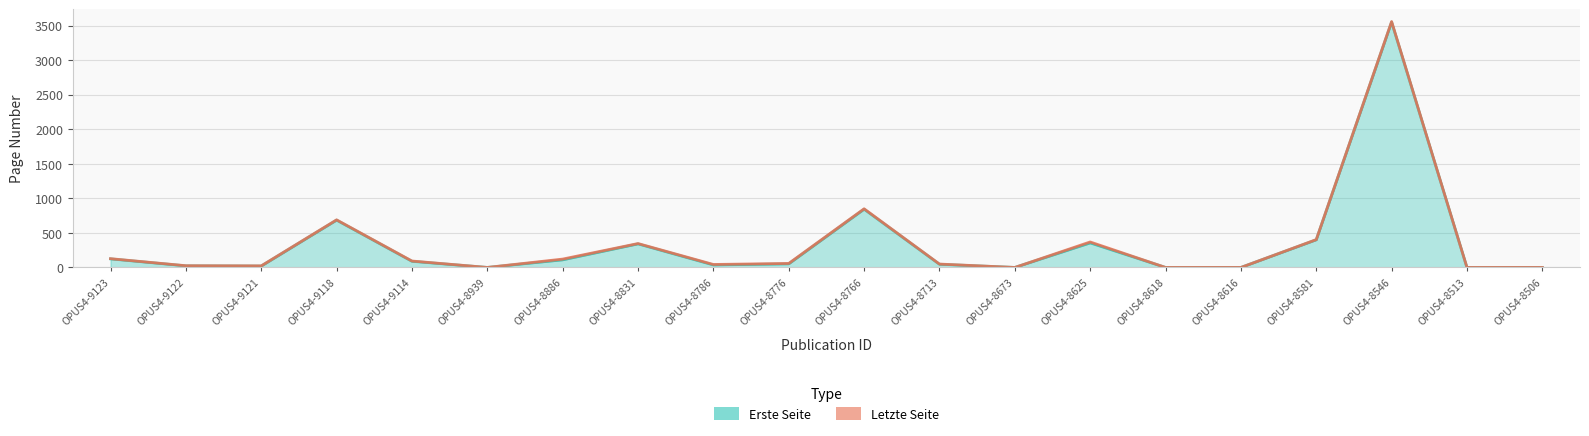

Reading left to right, extract all data points from this chart.

Erste Seite: OPUS4-9123=124	OPUS4-9122=23	OPUS4-9121=20	OPUS4-9118=685	OPUS4-9114=89	OPUS4-8939=0	OPUS4-8886=110	OPUS4-8831=341	OPUS4-8786=36	OPUS4-8776=52	OPUS4-8766=843	OPUS4-8713=46	OPUS4-8673=0	OPUS4-8625=355	OPUS4-8618=0	OPUS4-8616=0	OPUS4-8581=400	OPUS4-8546=3552	OPUS4-8513=0	OPUS4-8506=0
Letzte Seite: OPUS4-9123=127	OPUS4-9122=25	OPUS4-9121=23	OPUS4-9118=689	OPUS4-9114=93	OPUS4-8939=0	OPUS4-8886=121	OPUS4-8831=346	OPUS4-8786=43	OPUS4-8776=58	OPUS4-8766=849	OPUS4-8713=49	OPUS4-8673=0	OPUS4-8625=369	OPUS4-8618=0	OPUS4-8616=0	OPUS4-8581=403	OPUS4-8546=3559	OPUS4-8513=0	OPUS4-8506=0